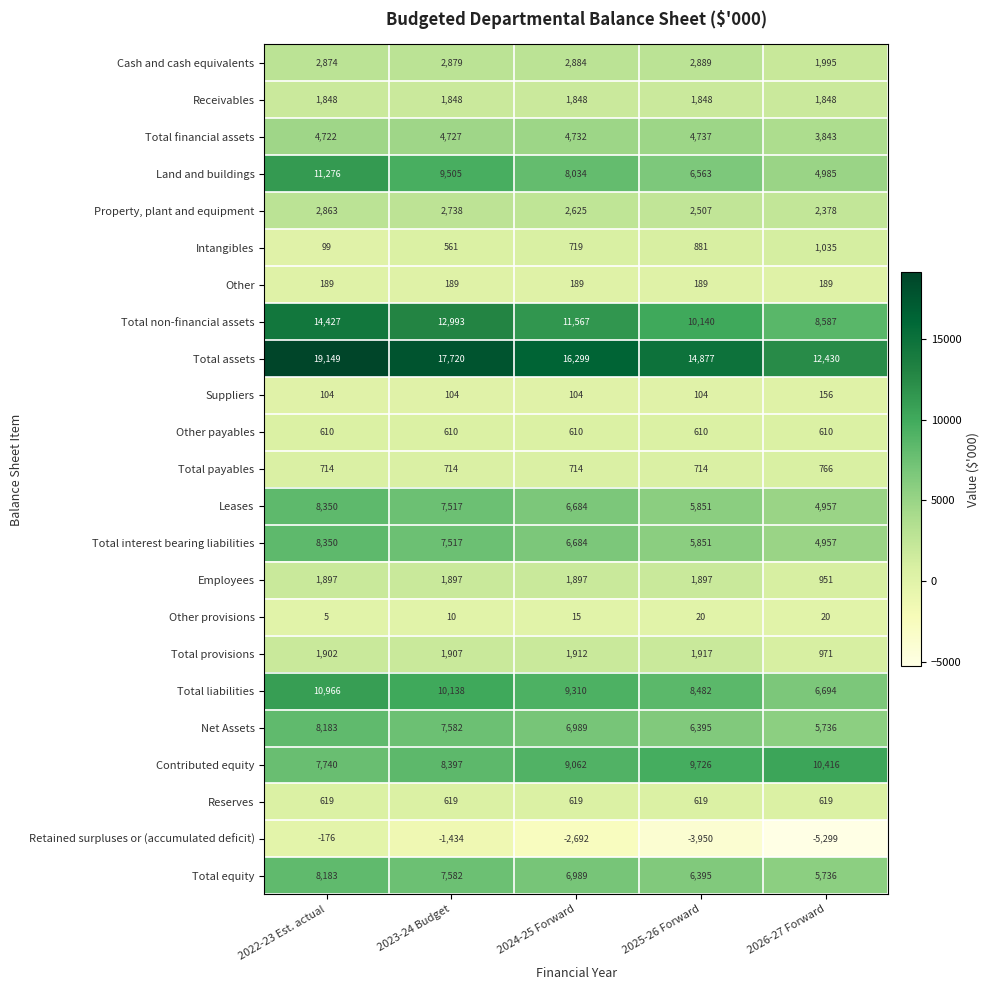

Rank the categories by Total liabilities value from highest to lowest.

2022-23 Est. actual, 2023-24 Budget, 2024-25 Forward, 2025-26 Forward, 2026-27 Forward